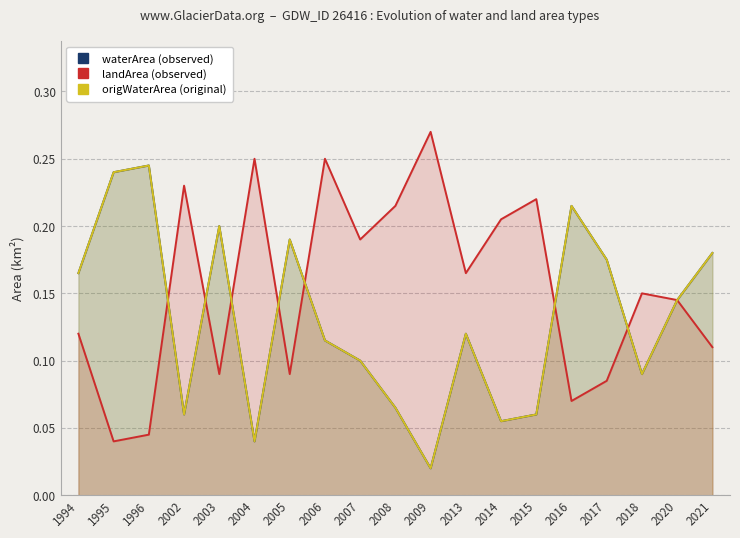

At which category does waterArea (observed) reach its first local valley?

2002